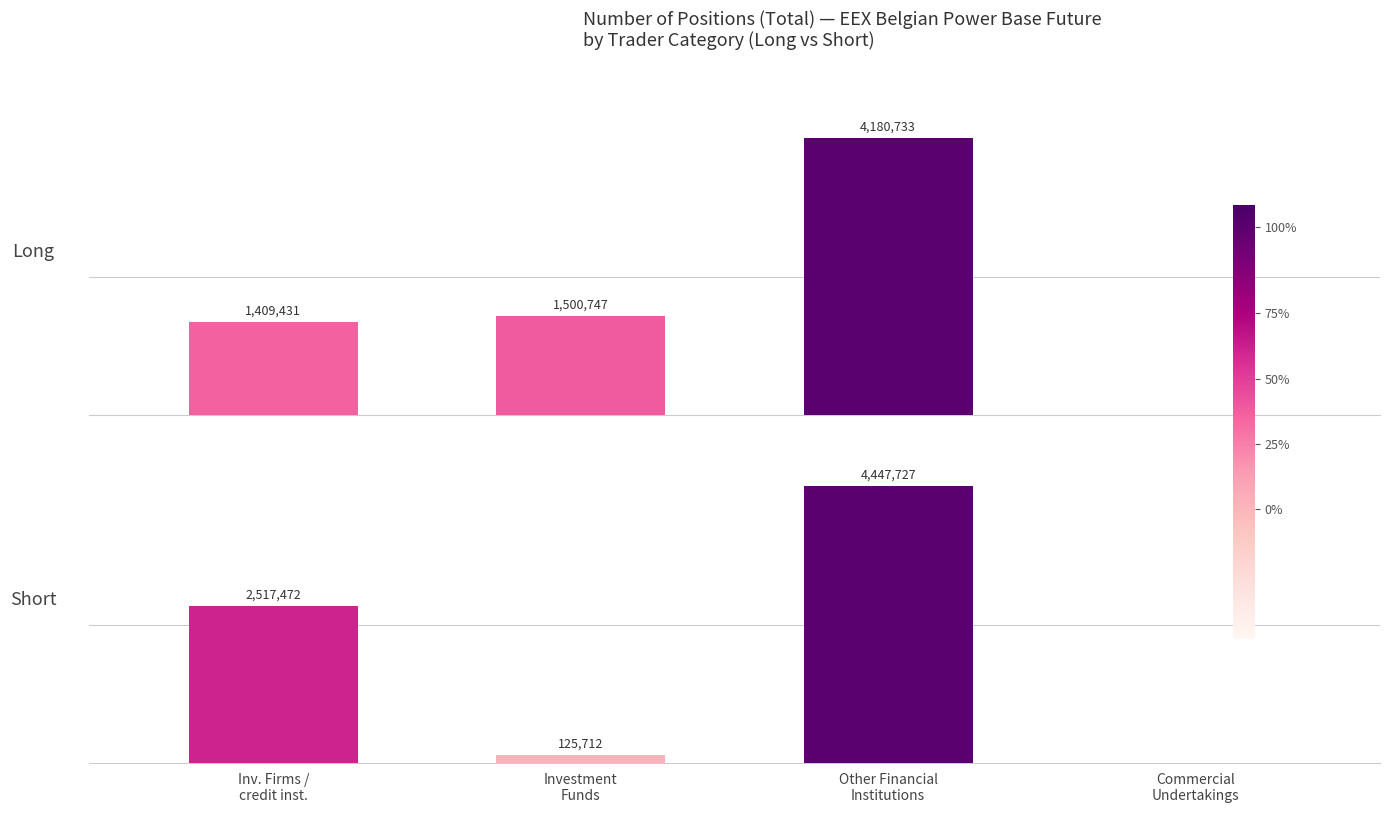

What is the approximate value of Short at Inv. Firms /
credit inst.?

2517472